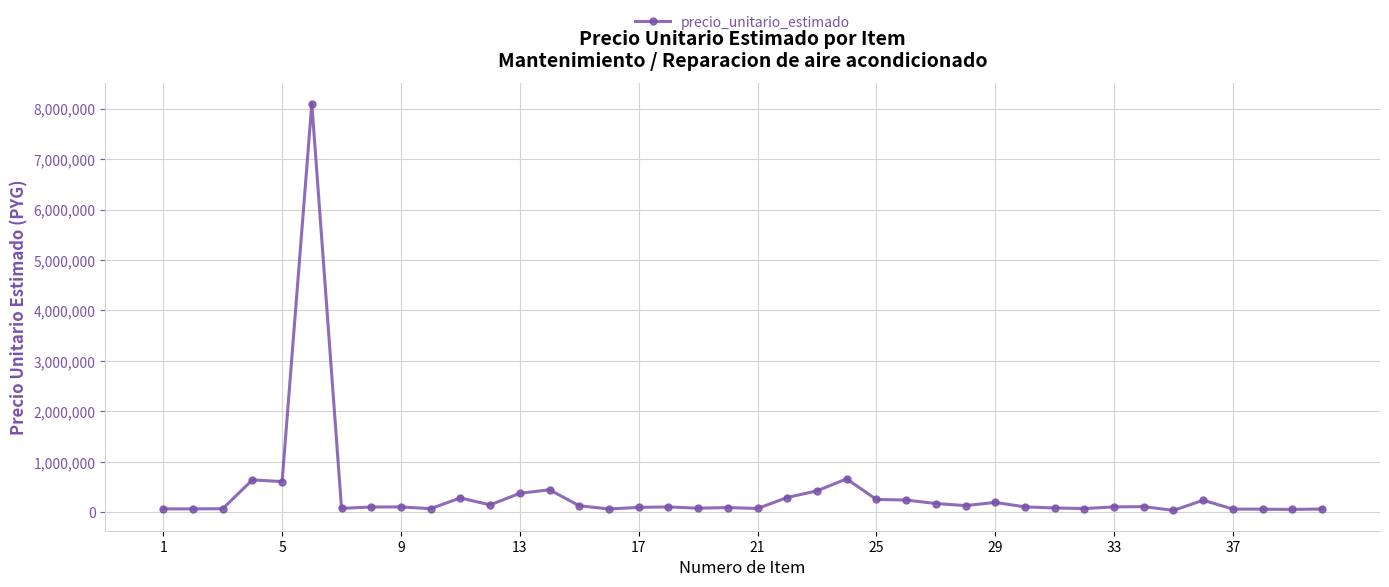

True or false: there are more than 2 points higher than both neighbors.

True